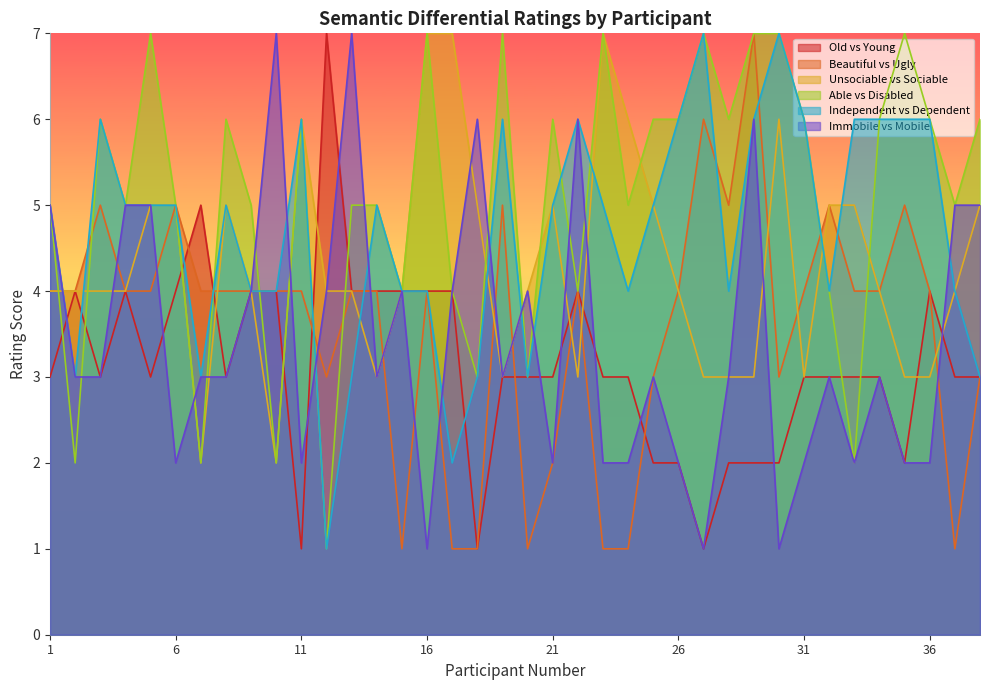

At which category is the sum across all series the highest?

29